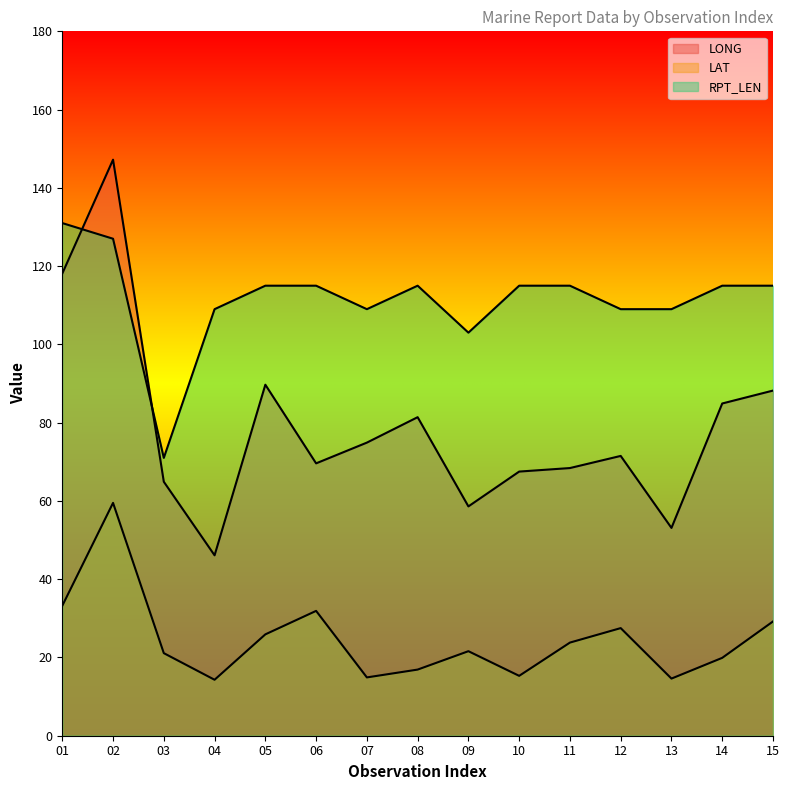

Rank the categories by RPT_LEN value from lowest to highest.

03, 09, 04, 07, 12, 13, 05, 06, 08, 10, 11, 14, 15, 02, 01